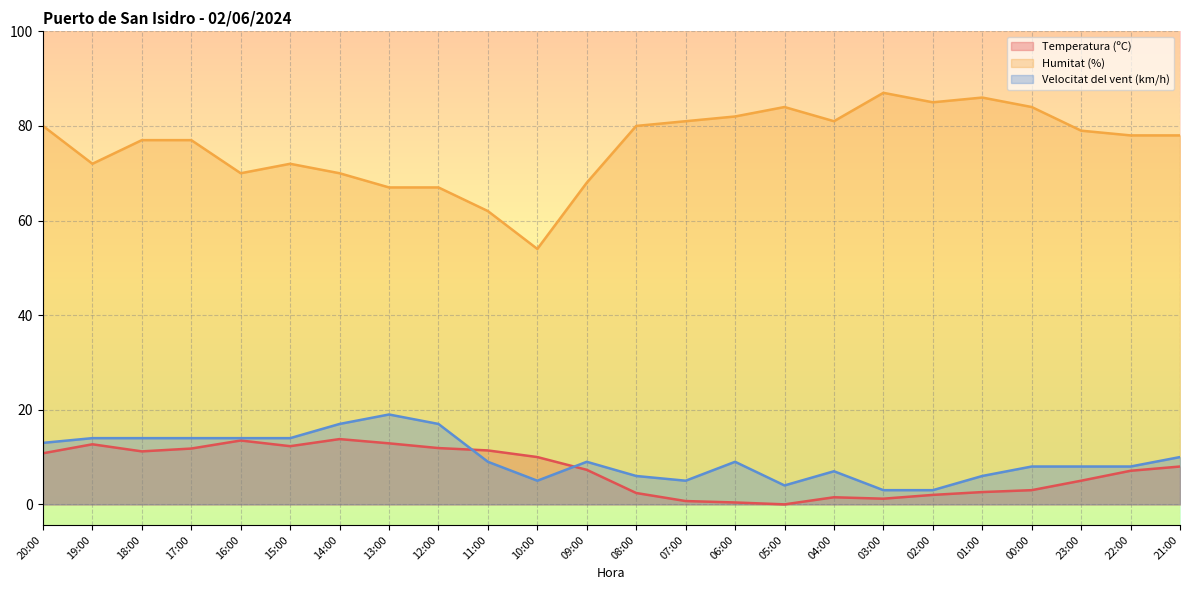

At which category does Temperatura (ºC) reach its first local valley?

18:00